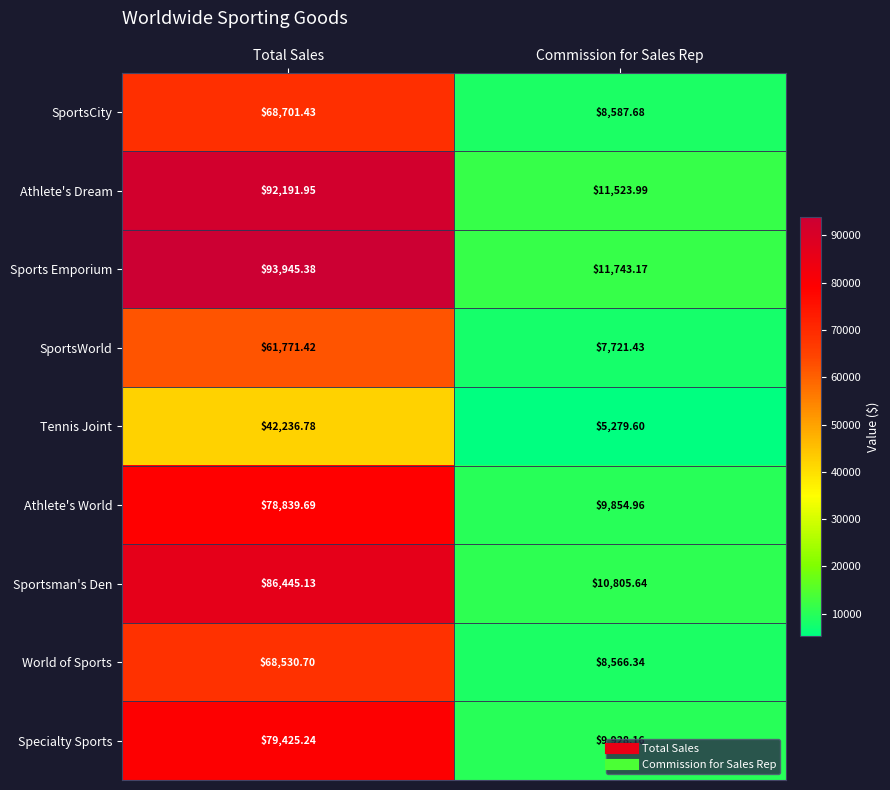

Between Total Sales and Commission for Sales Rep, which series saw the biggest shift?

Sports Emporium